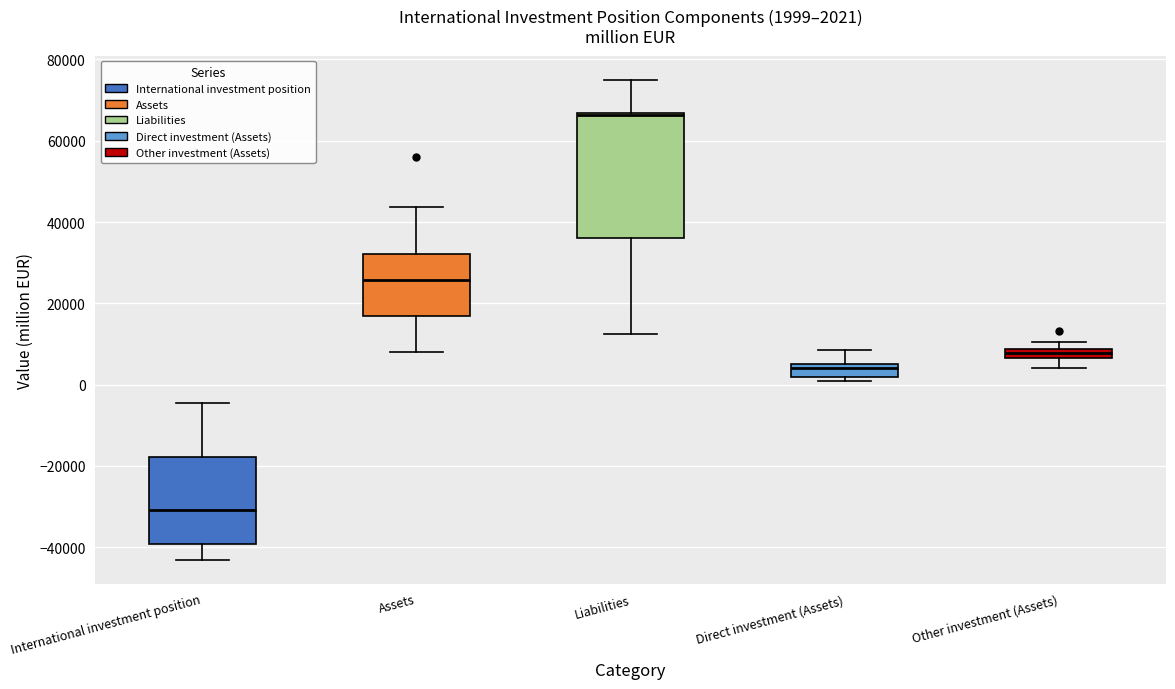

Which box is the tallest, from its lower edge to its upper edge?

Liabilities